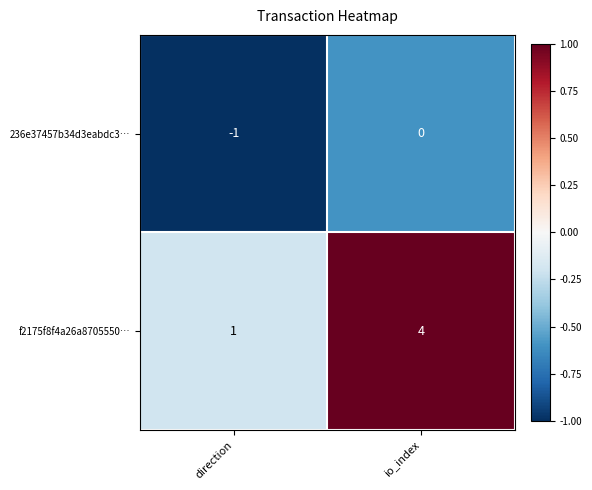

At which label does 236e37457b34d3eabdc3… reach its minimum?

direction